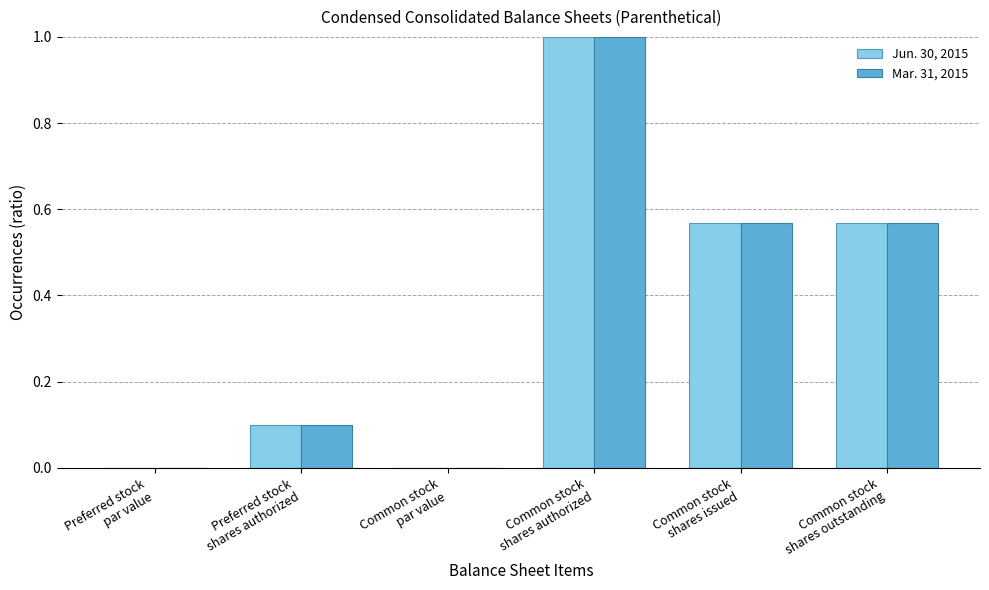

What is the maximum value shown in the chart?

1.0